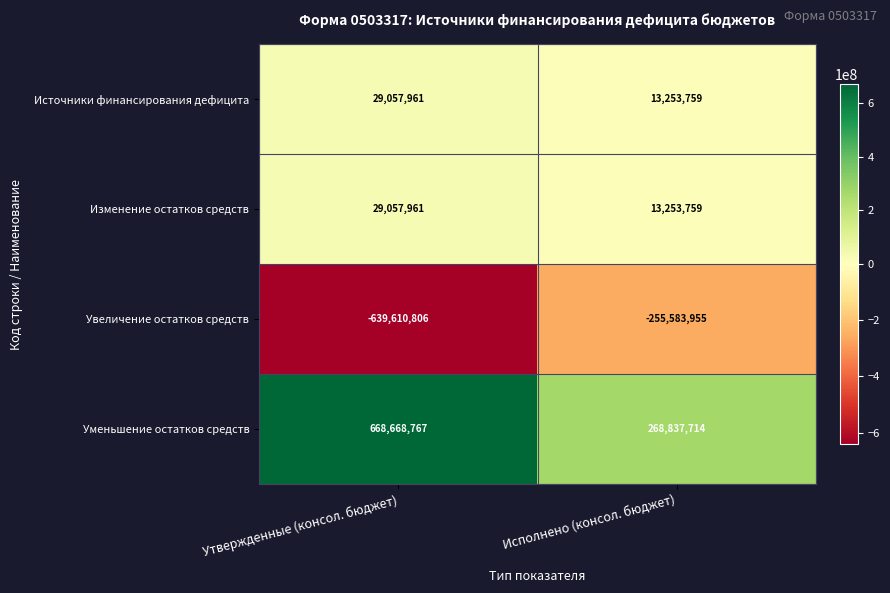

What is the approximate value of Изменение остатков средств at Исполнено (консол. бюджет), to the nearest 50?

13253750